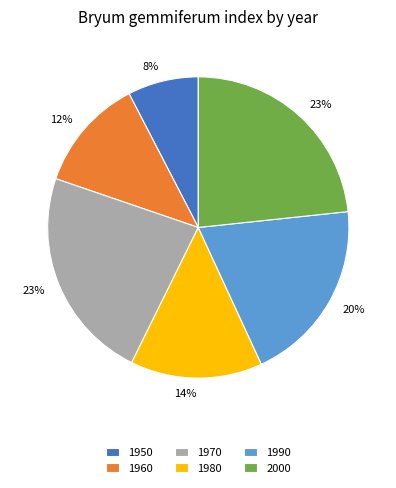

True or false: 1950 accounts for 8% of the total.

True